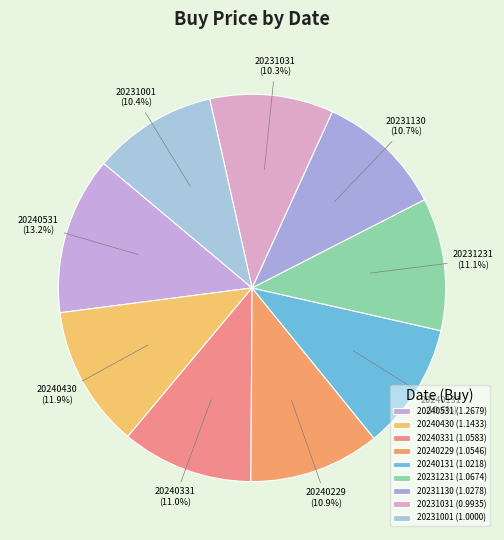

Which slice is the largest?

20240531